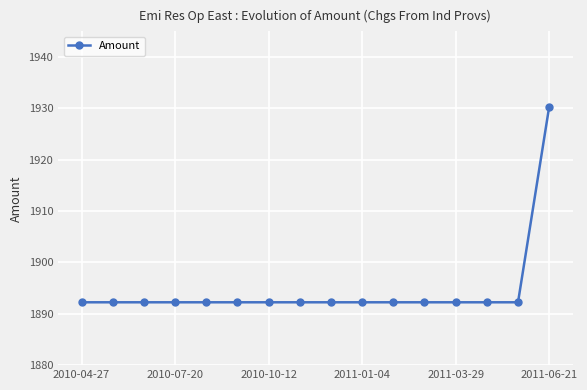

What is the difference between the maximum and minimum values?

38.1